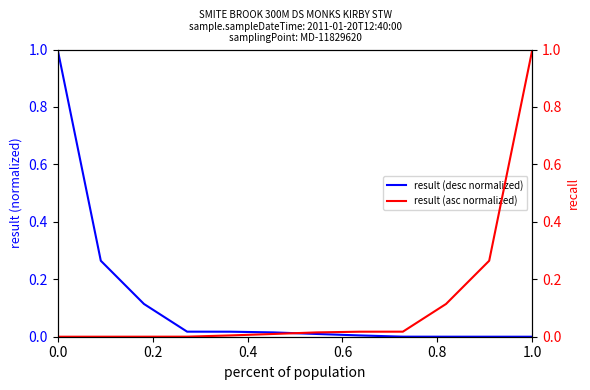

The result (desc normalized) series shows 0.0 at 1.0. True or false?

True